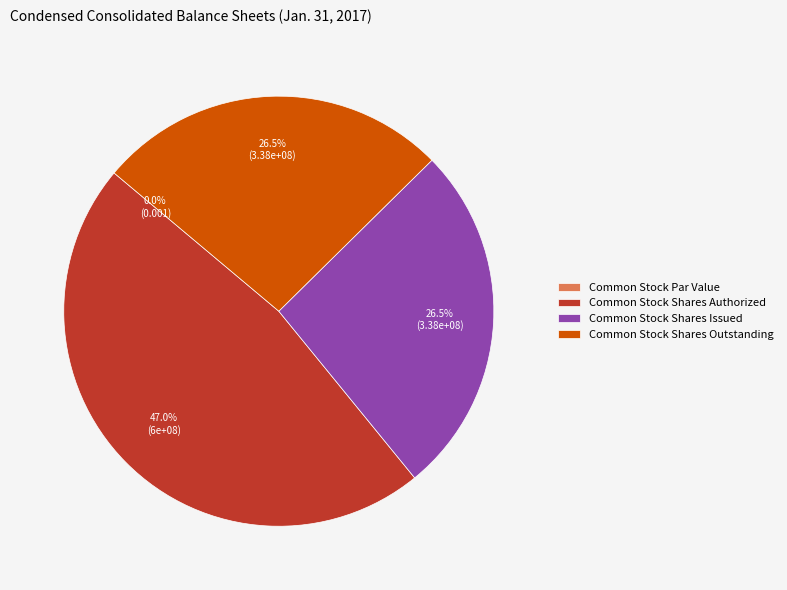

Rank the categories by value from lowest to highest.

Common Stock Par Value, Common Stock Shares Issued, Common Stock Shares Outstanding, Common Stock Shares Authorized